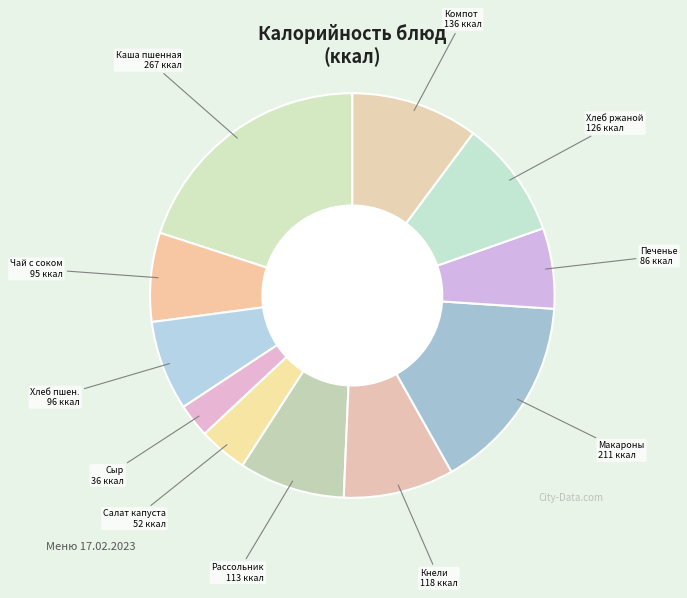

Is the sum of Чай с соком and Кнели greater than half?

No